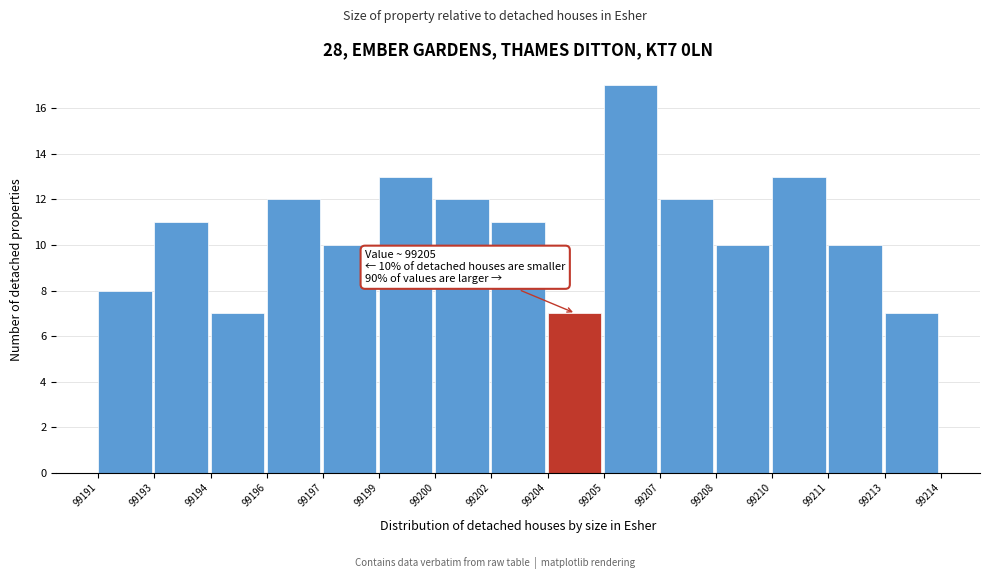

Reading left to right, list all the values displayed in this chart.

99191=8	99193=11	99194=7	99196=12	99197=10	99199=13	99200=12	99202=11	99204=7	99205=17	99207=12	99208=10	99210=13	99211=10	99213=7